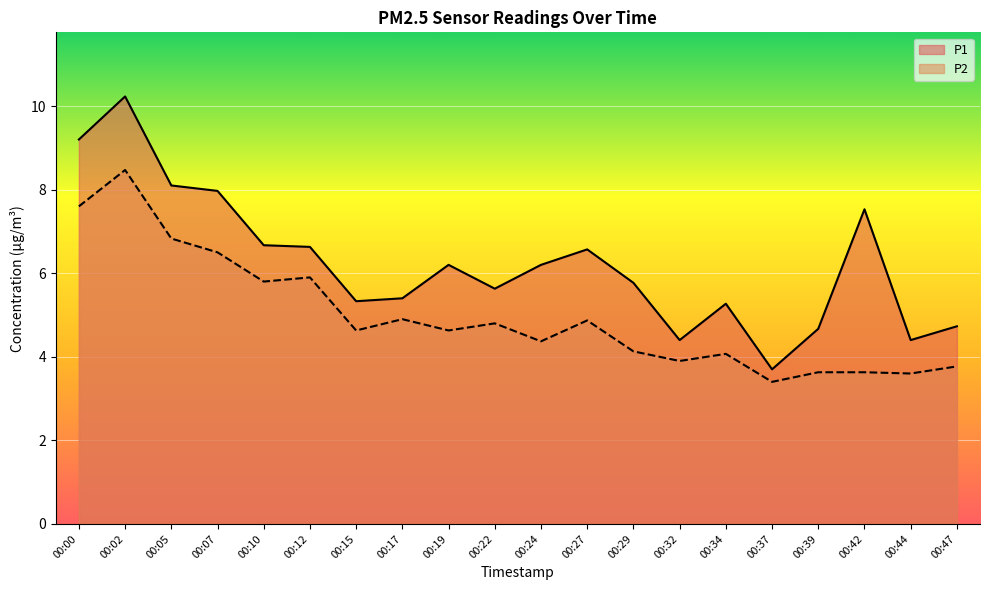

True or false: P2 and P1 cross at least once.

False